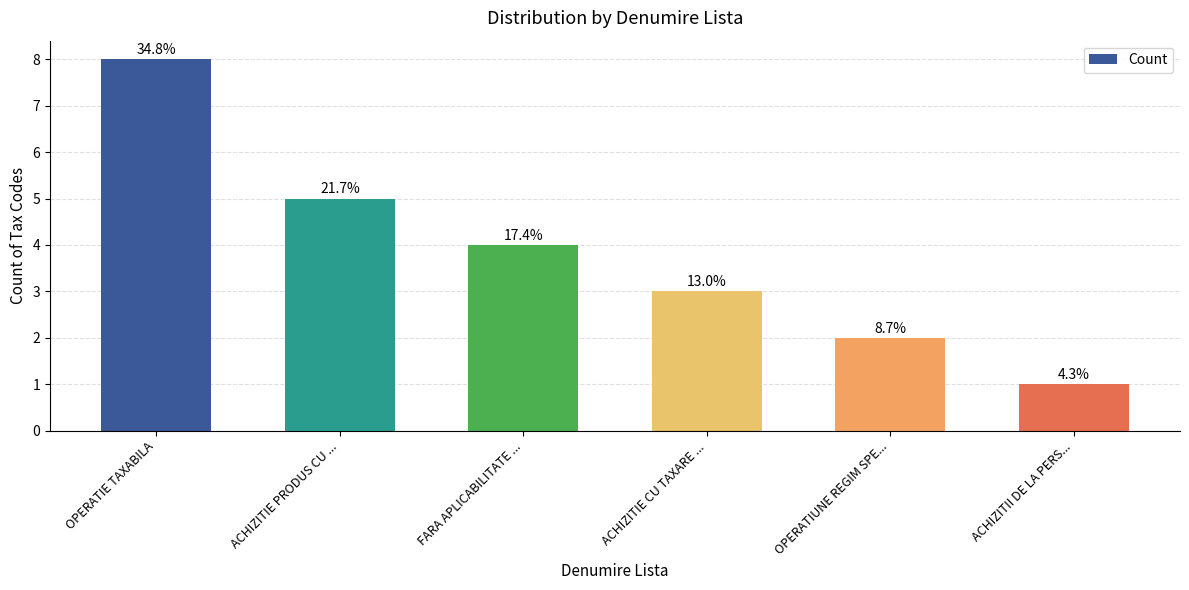

Rank the categories by value from lowest to highest.

ACHIZITII DE LA PERS..., OPERATIUNE REGIM SPE..., ACHIZITIE CU TAXARE ..., FARA APLICABILITATE ..., ACHIZITIE PRODUS CU ..., OPERATIE TAXABILA